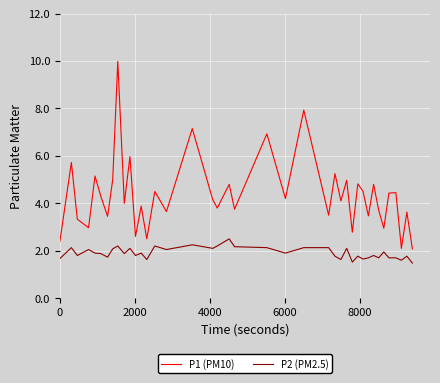

Does the chart have visible grid lines?

Yes